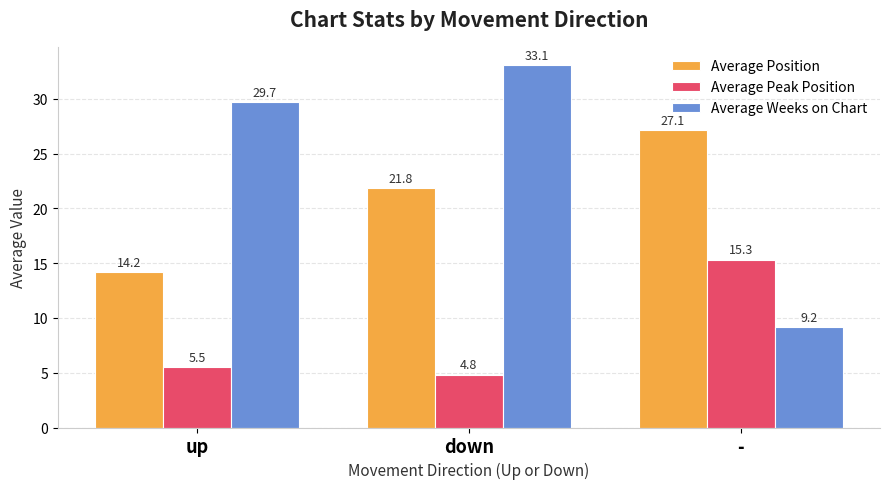

What is the label of the 2nd bar from the right?

down